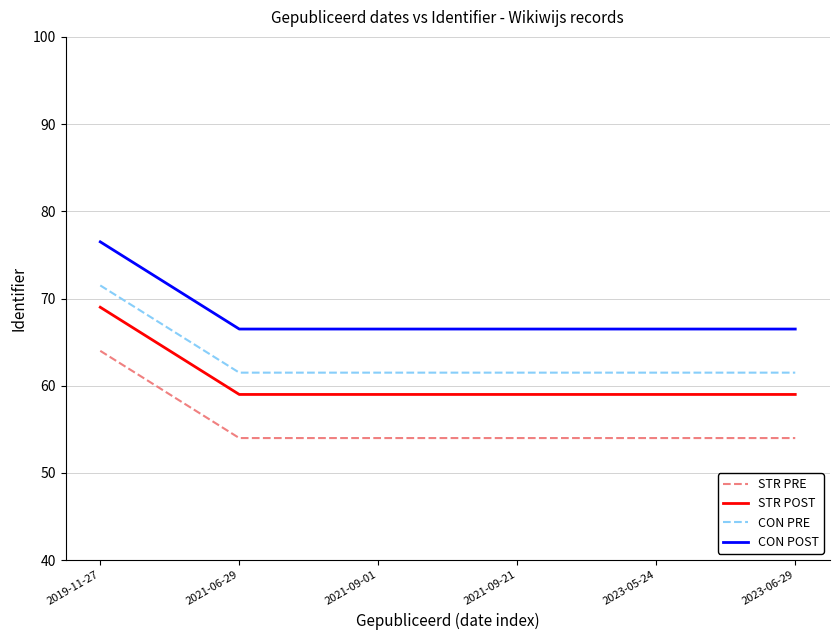

The value of CON POST at 2021-09-21 is 31.4. True or false?

False